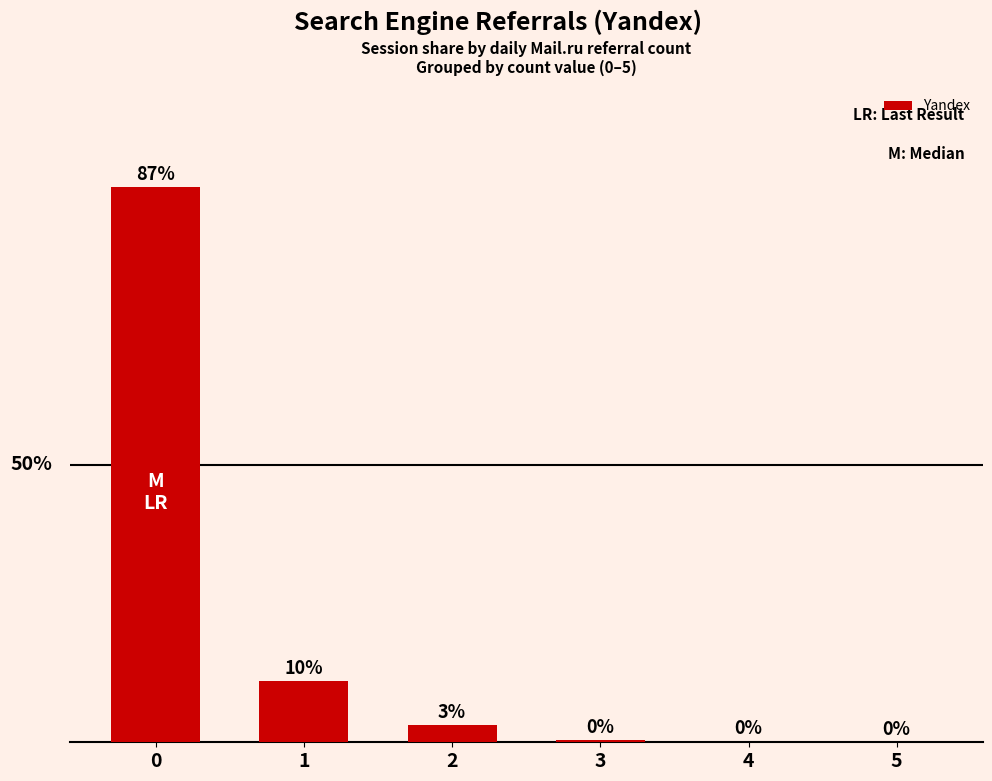

Which has a higher value, 4 or 1?

1